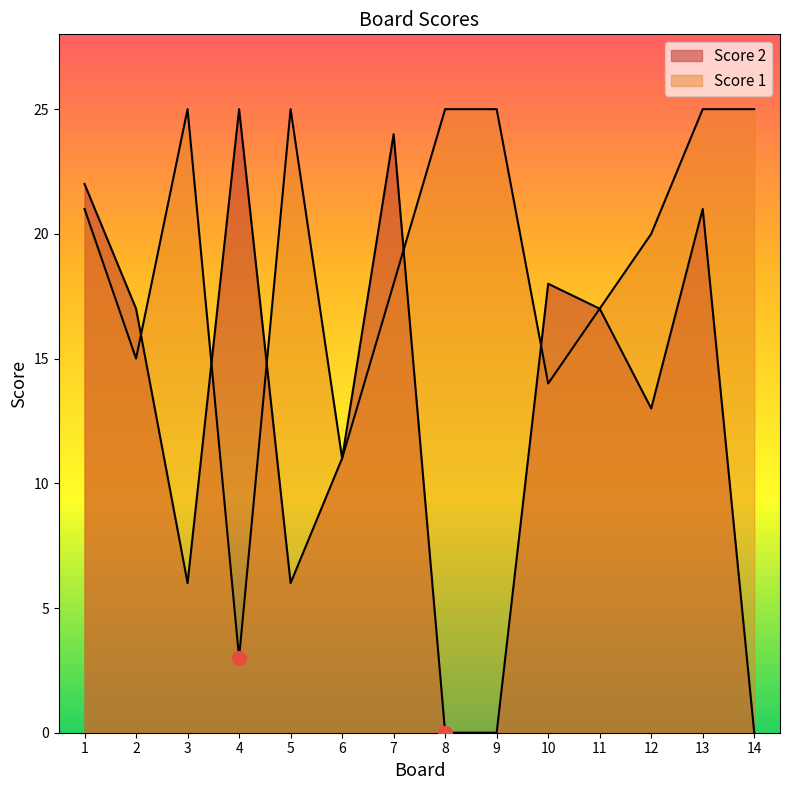

Count the number of data series in this chart.

2